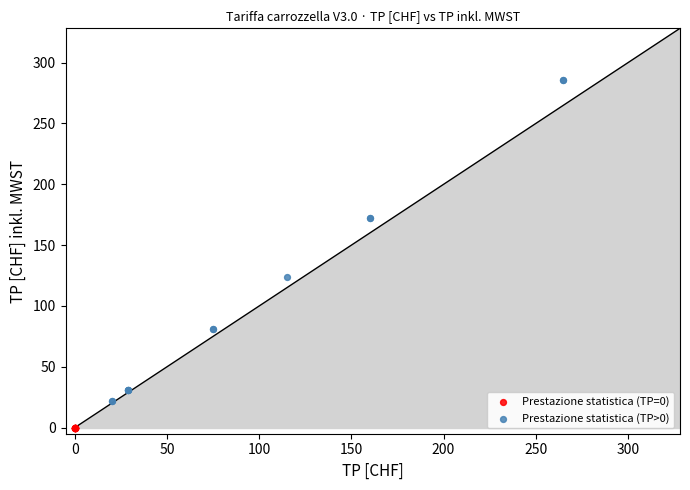

Which series reaches the minimum Y coordinate?

Prestazione statistica (TP=0)